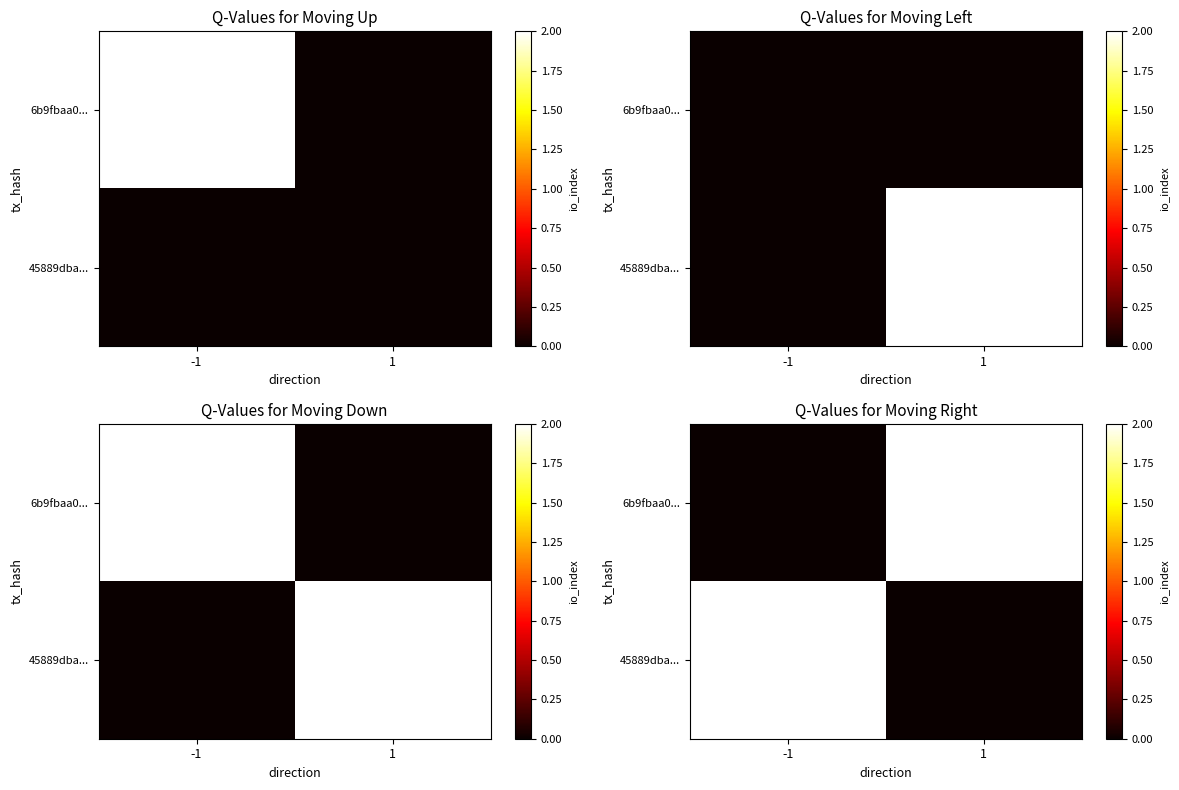

At which category is the sum across all series the highest?

-1